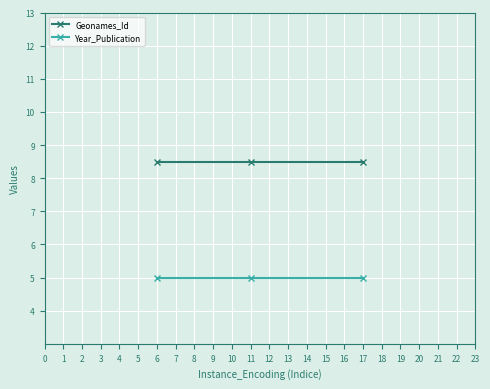

What is the spread (max minus min) of values at 6?

3.5